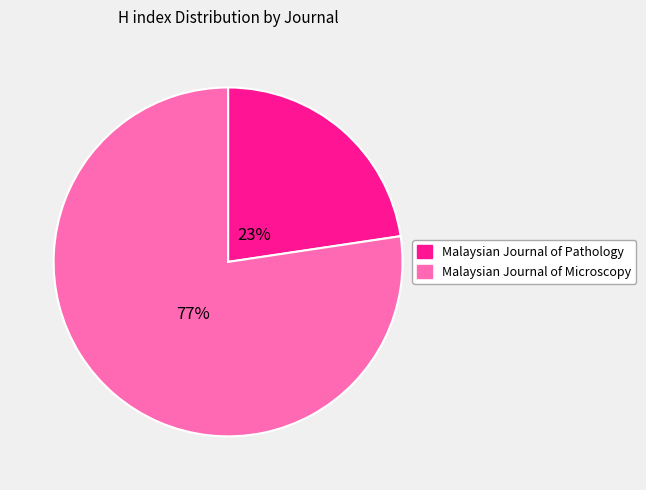

Which slice represents more than half of the pie?

Malaysian Journal of Microscopy